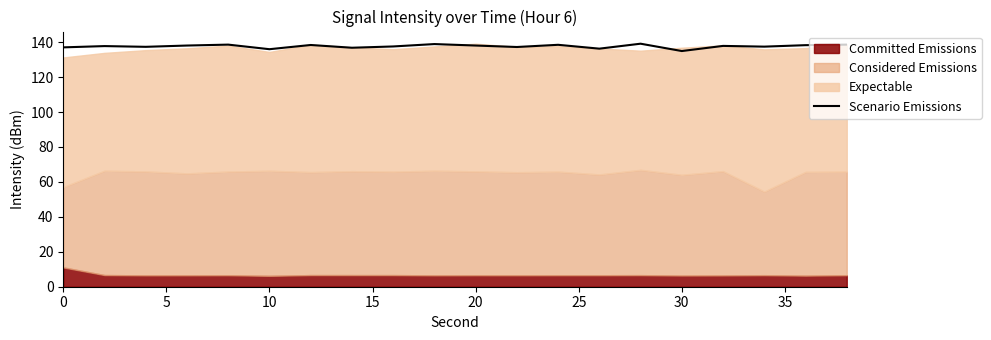

True or false: Scenario Emissions has a value of 84.1 at 20.

False